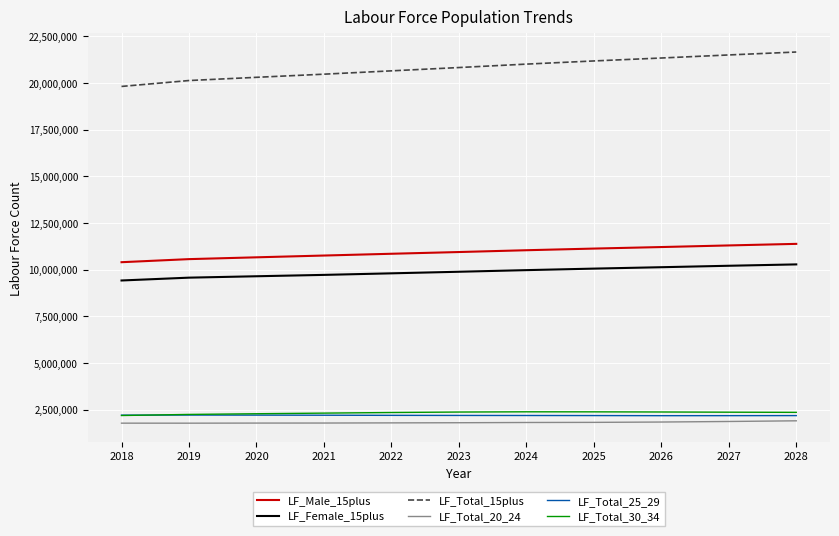

What is the average value of the LF_Total_30_34 series?

2324145